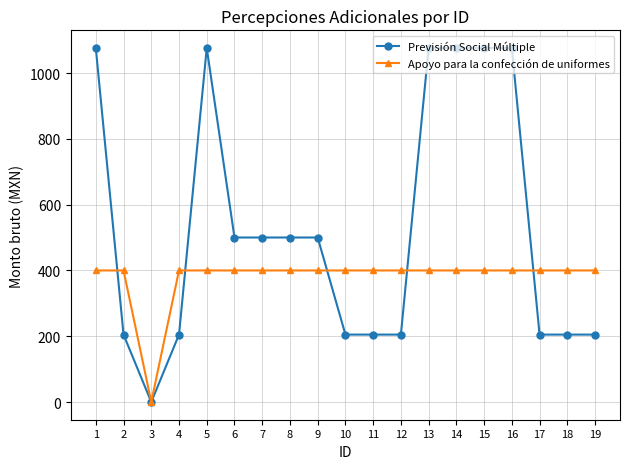

Does the chart have visible grid lines?

Yes